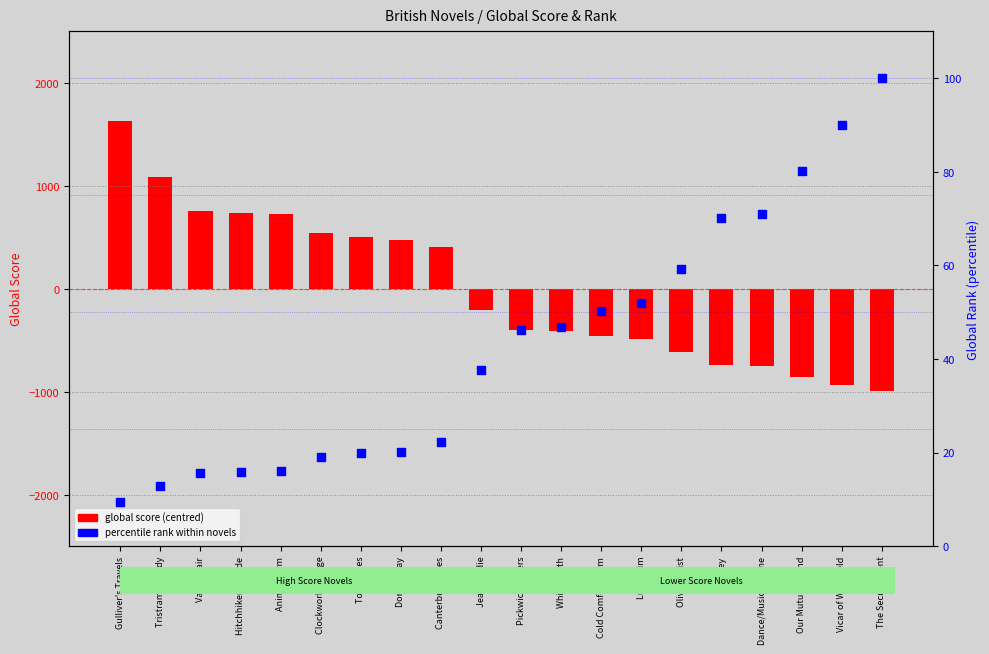

At which category is the sum across all series the highest?

Gulliver's Travels